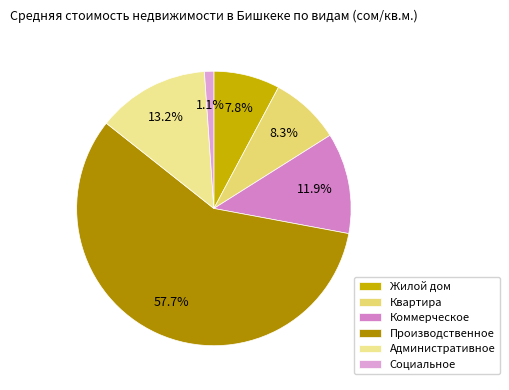

Combined, do Квартира and Административное account for over 50%?

No